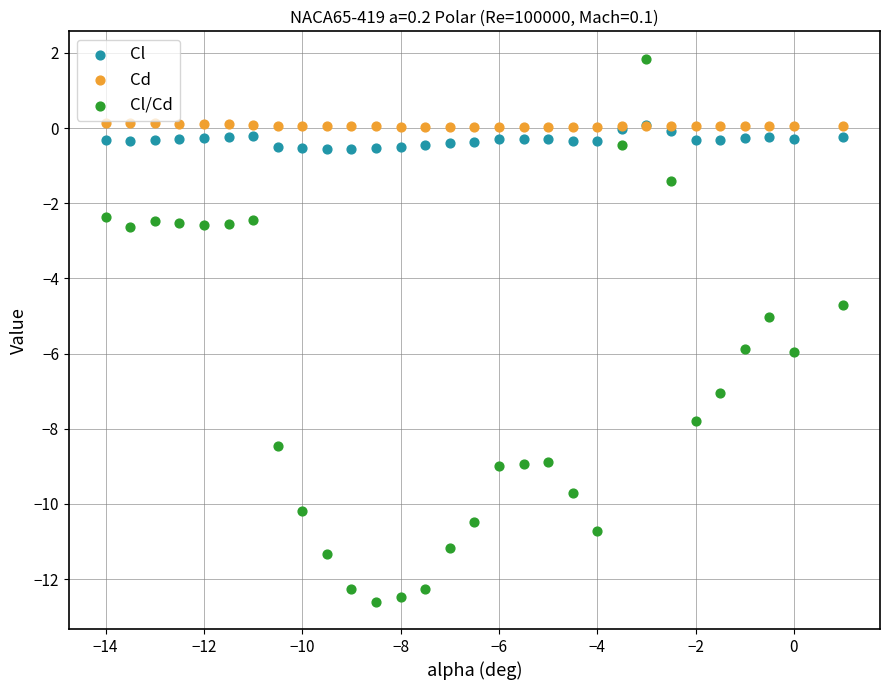

Which series contains the highest Y value?

Cl/Cd